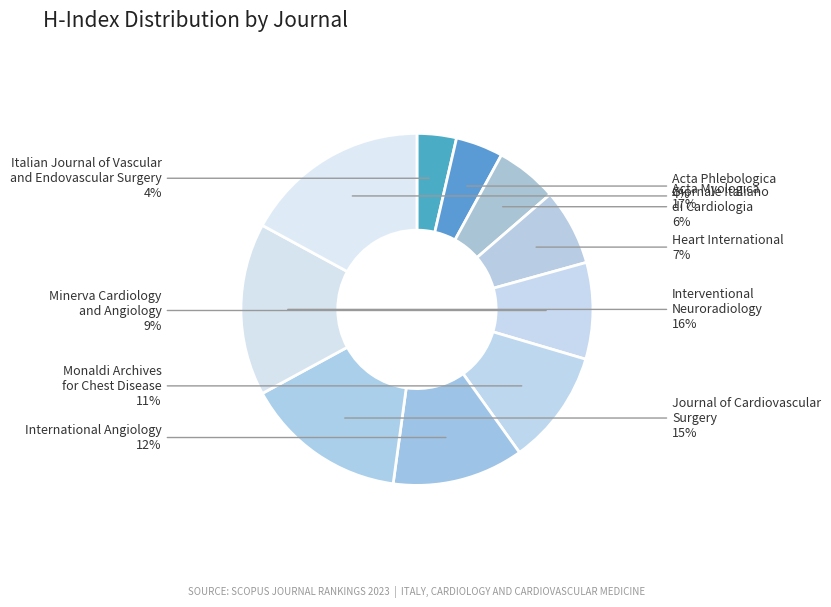

Is the sum of Heart International and Minerva Cardiology and Angiology greater than half?

No